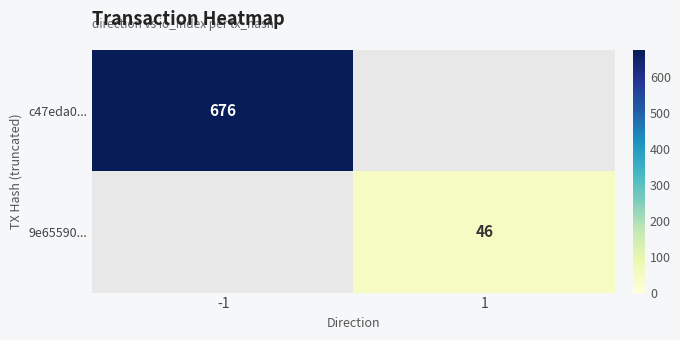

Count the number of data series in this chart.

2